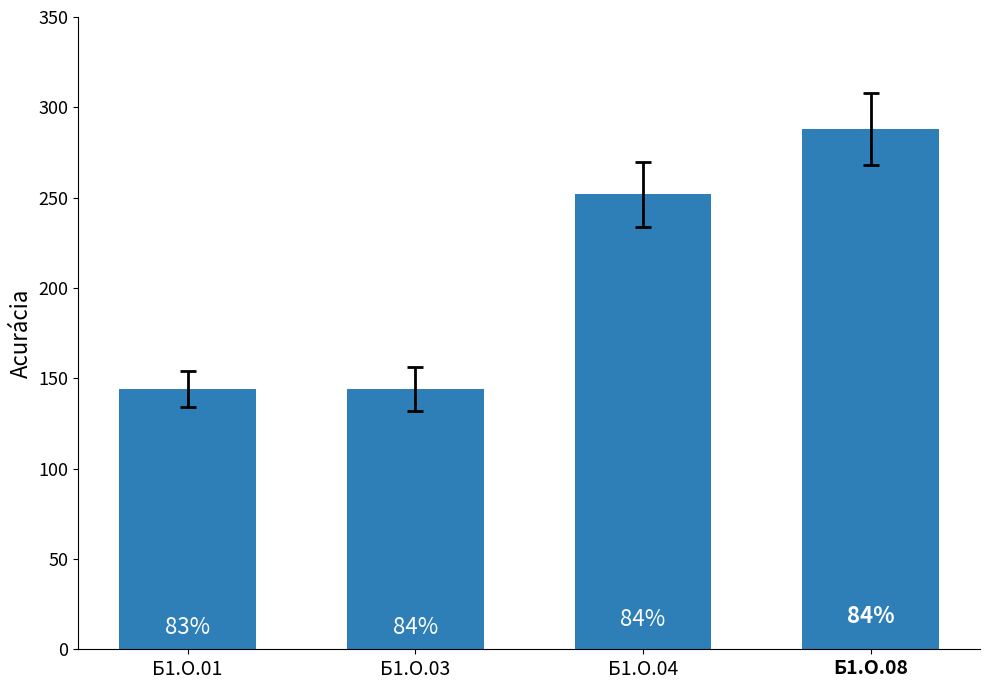

What is the difference between the maximum and minimum values?

144